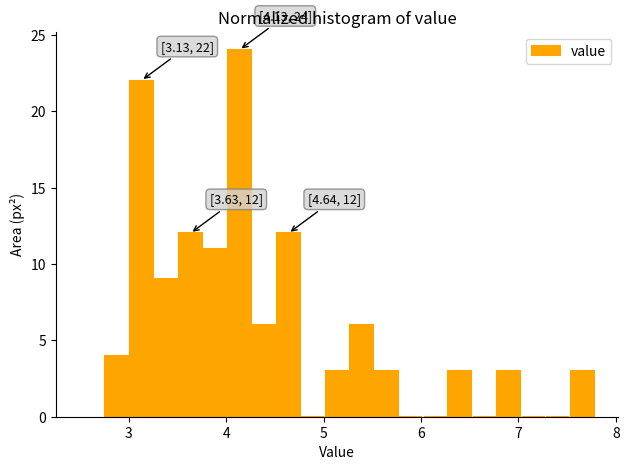

Around what value on the x-axis is the tallest bar? Give the approximate position of its centre, as read against the axis.

4.1